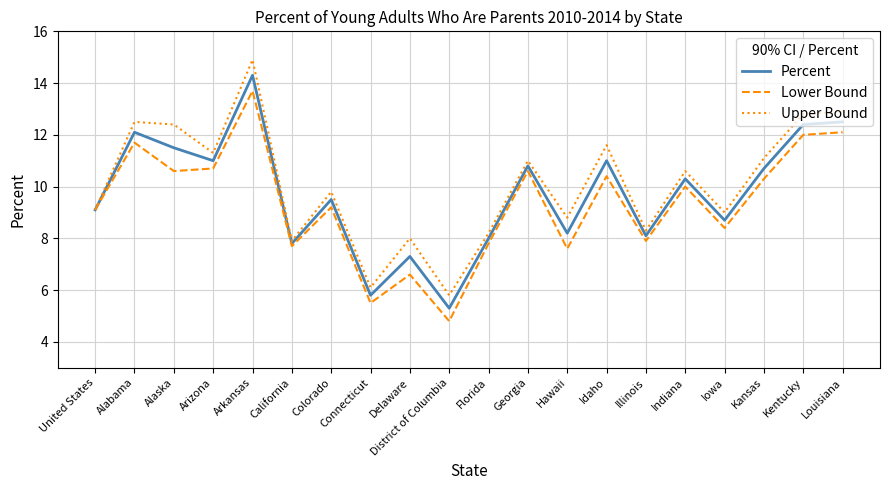

What position from the left is Kansas?

18